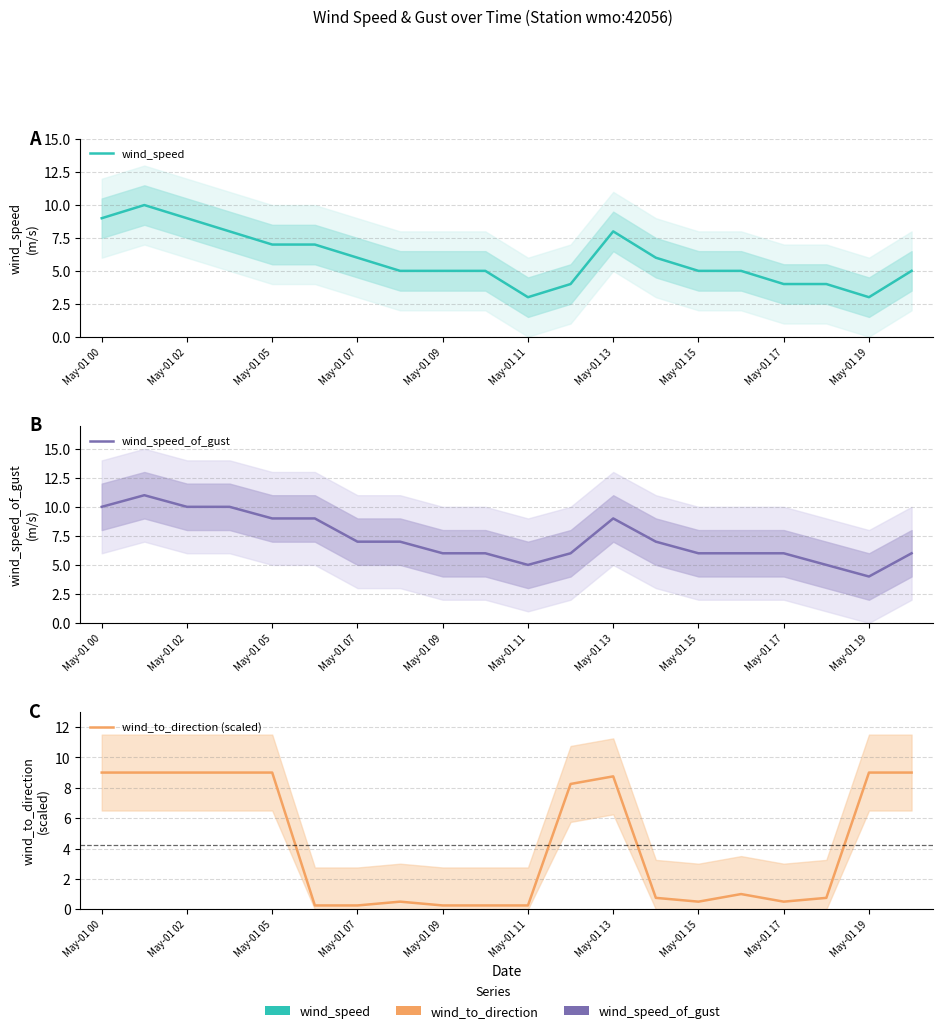

Is the value of wind_speed at May-01 11 greater than the value of wind_speed_of_gust at 13?

No